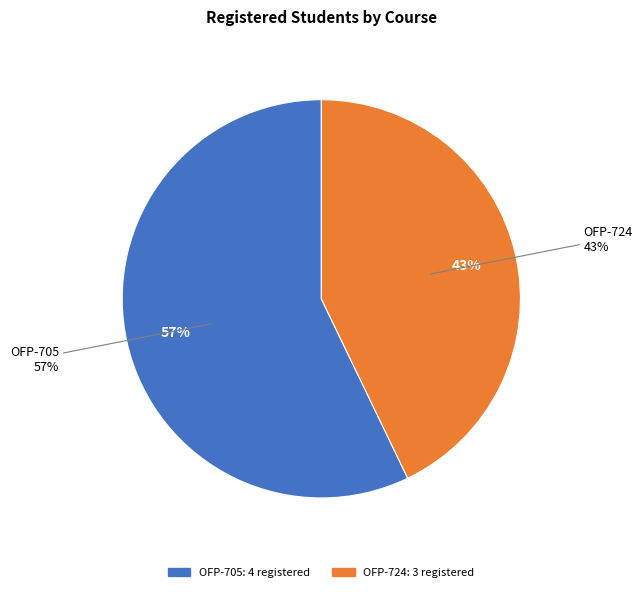

The OFP-724 slice represents 43% of the pie. True or false?

True